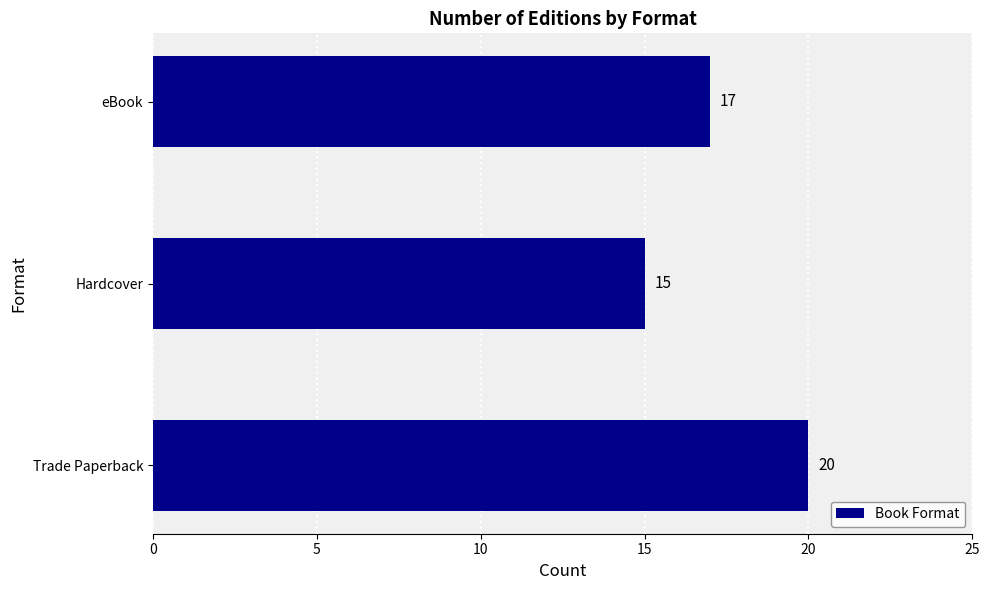

What is the average value?

17